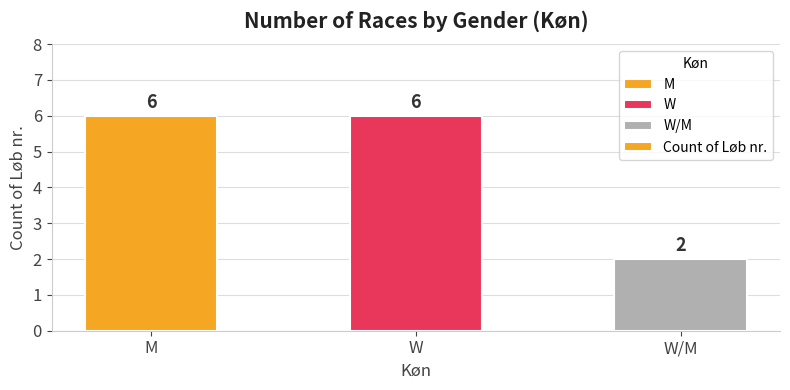

Does the chart contain stacked bars?

No